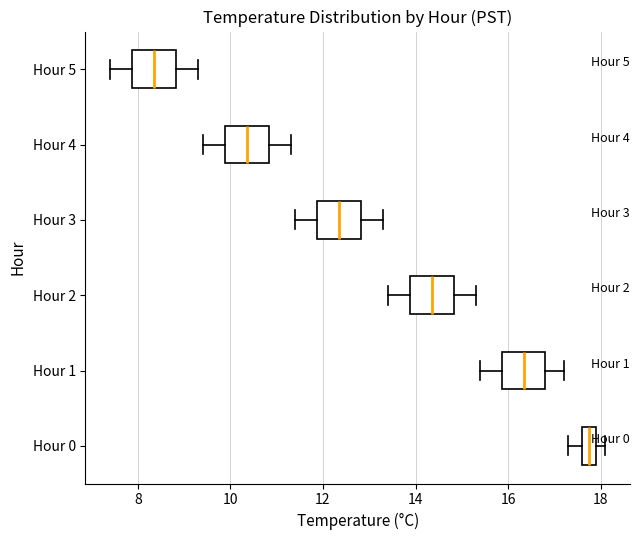

Which box's median line is the furthest to the left?

Hour 5